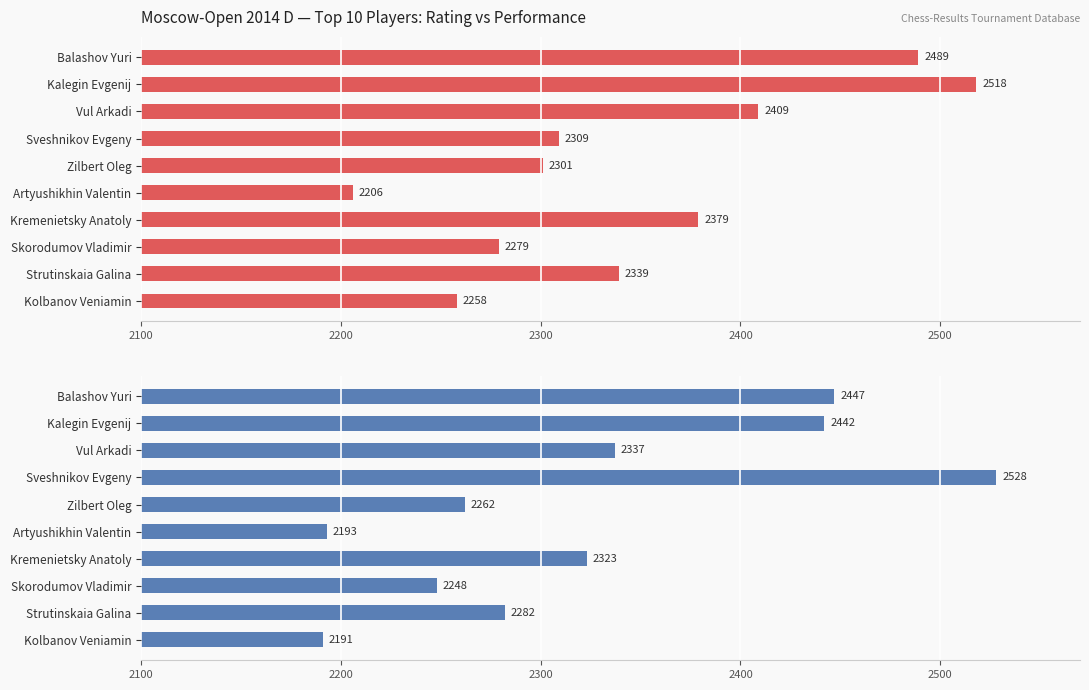

The value of Initial Rating at Kolbanov Veniamin is 762. True or false?

False